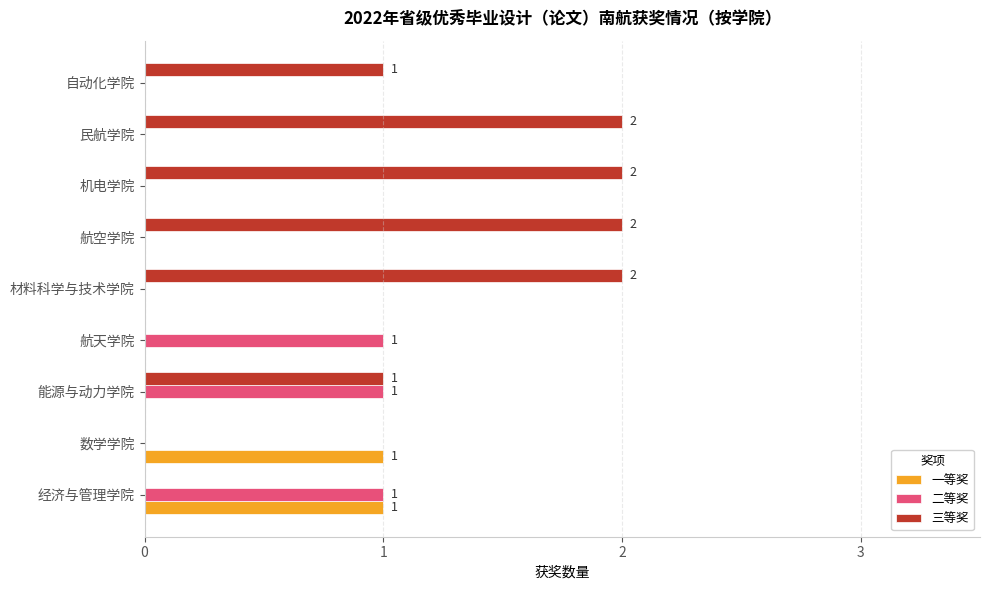

Which series changed the most between 数学学院 and 民航学院?

三等奖